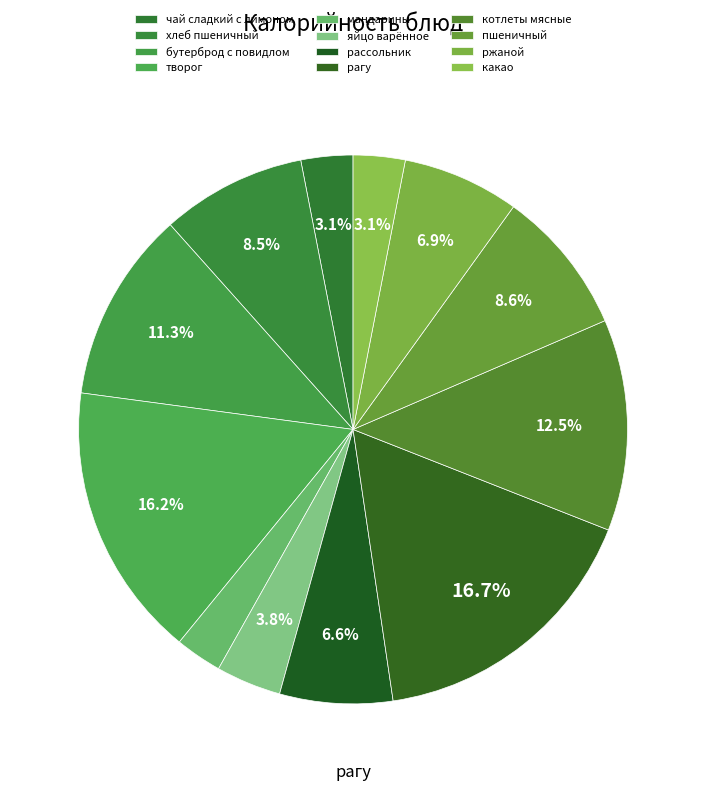

How many slices are in this pie chart?

12